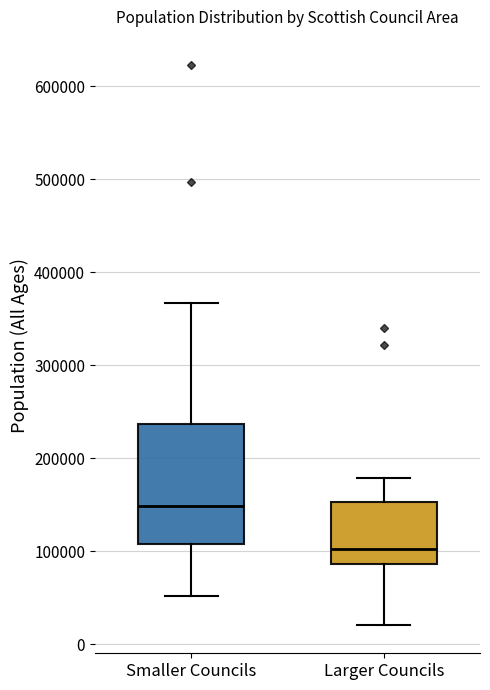

Where does the lower whisker of the box for Larger Councils end on the y-axis? The values are not printed on the chart, so give them approximately, as read against the axis.

20000